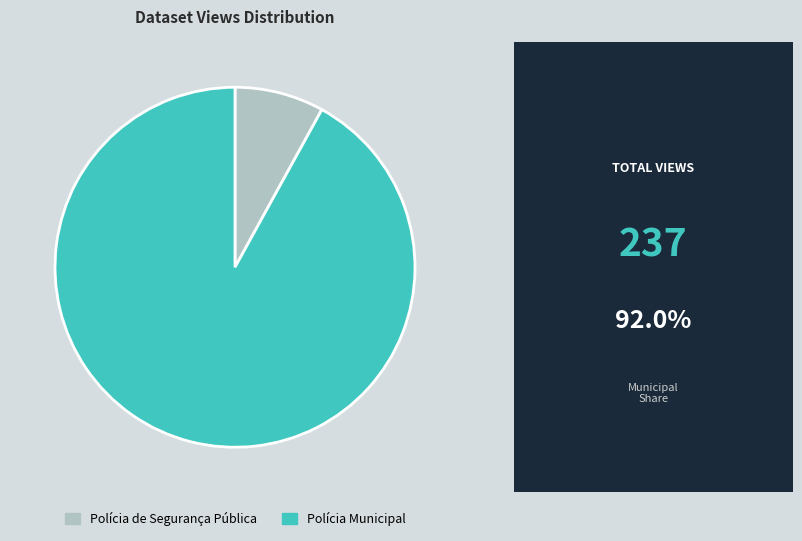

Does Polícia de Segurança Pública represent more than half of the total?

No